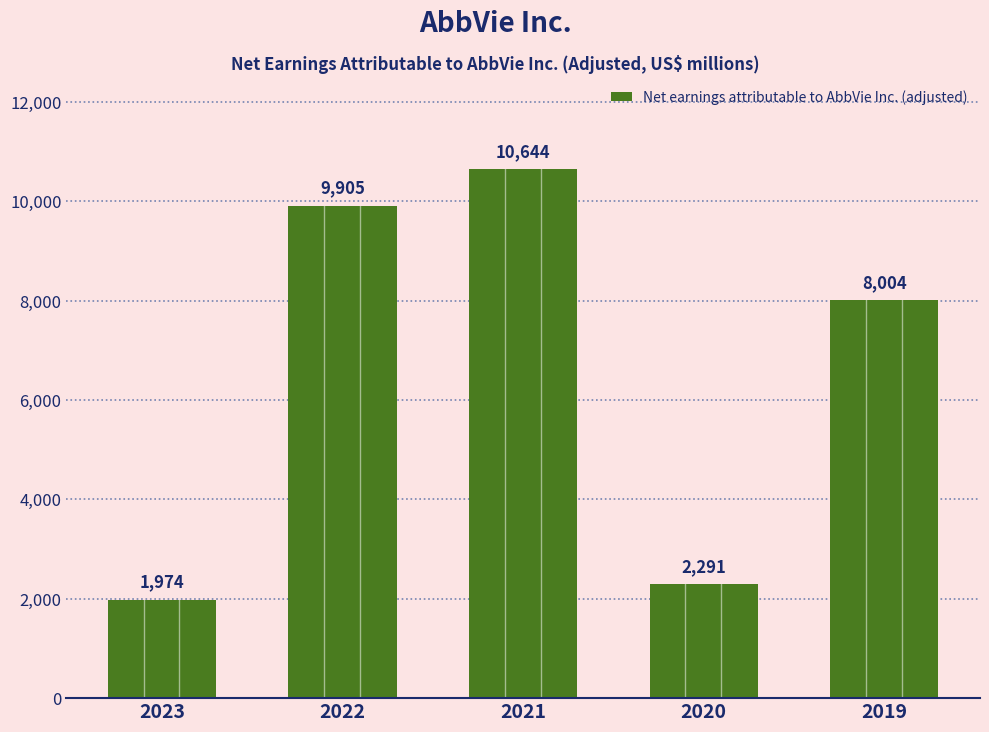

Reading right to left, transcribe all the data shown in this chart.

2019=8004	2020=2291	2021=10644	2022=9905	2023=1974